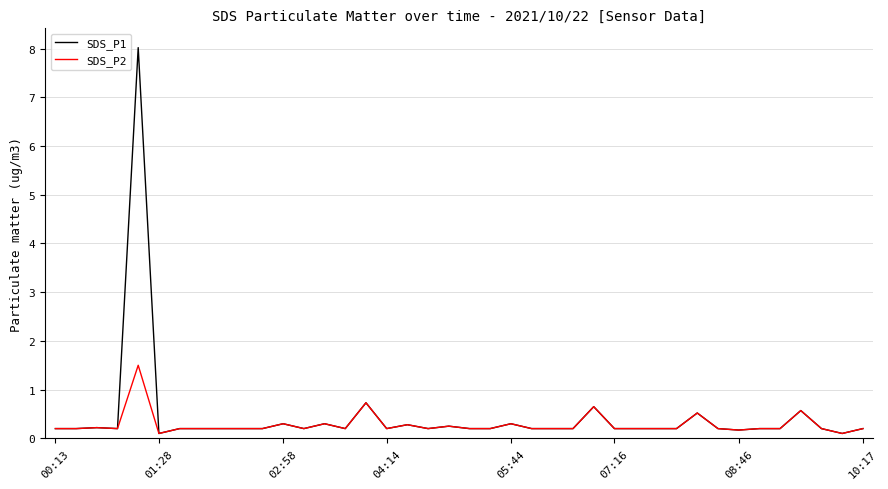

How many lines are shown in the chart?

2